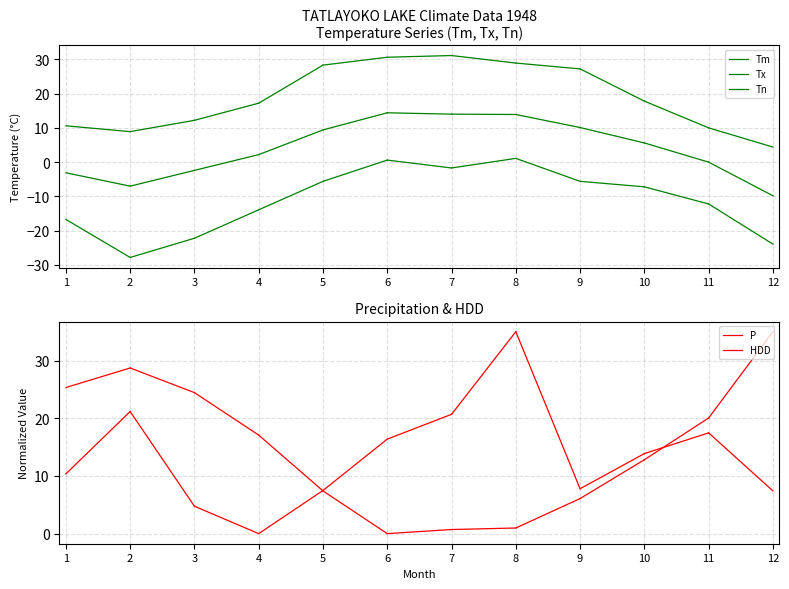

Reading right to left, list all the values displayed in this chart.

Tm: 2=-7.0	1=-3.1
Tx: 2=8.9	1=10.6
Tn: 2=-27.8	1=-16.7
P: 2=21.2	1=10.4
HDD: 2=28.7	1=25.3